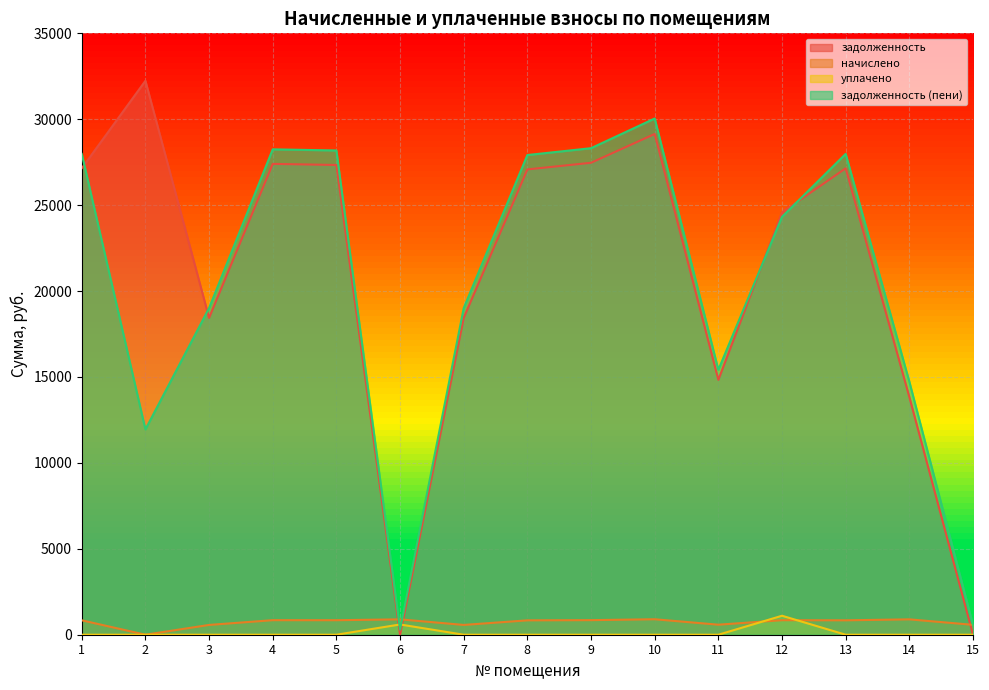

Is the value of задолженность at 10 greater than the value of уплачено at 4?

Yes